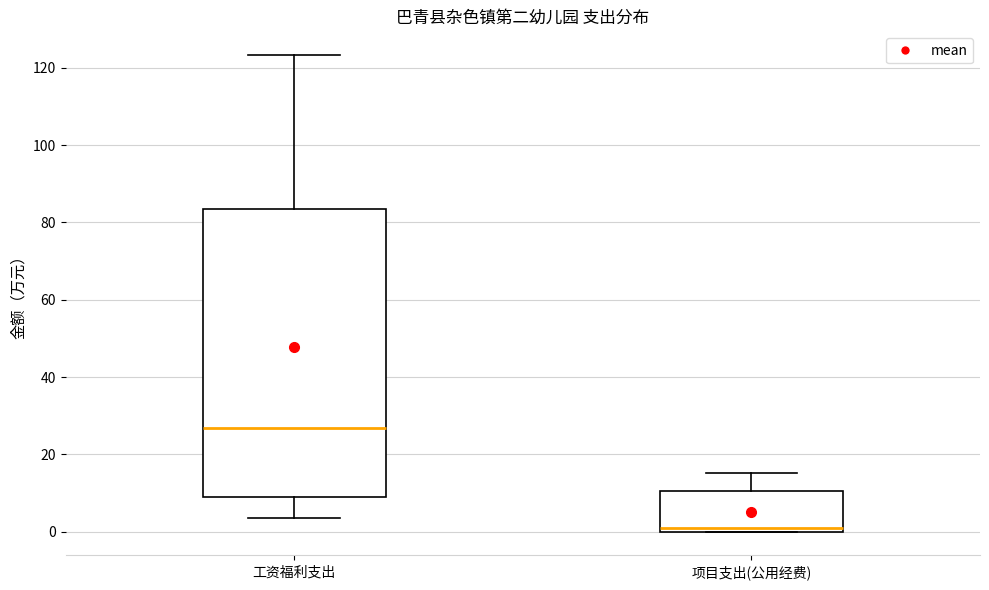

Where is the lower edge of the box for 项目支出(公用经费) on the y-axis? The values are not printed on the chart, so give them approximately, as read against the axis.

0